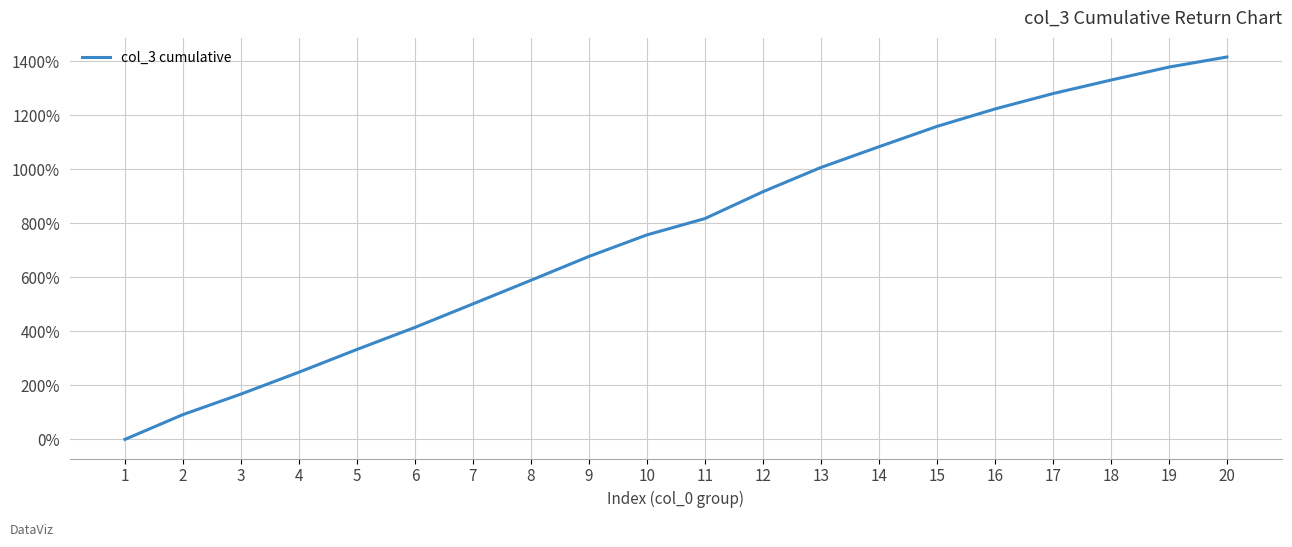

Which label corresponds to the smallest value in the chart?

1